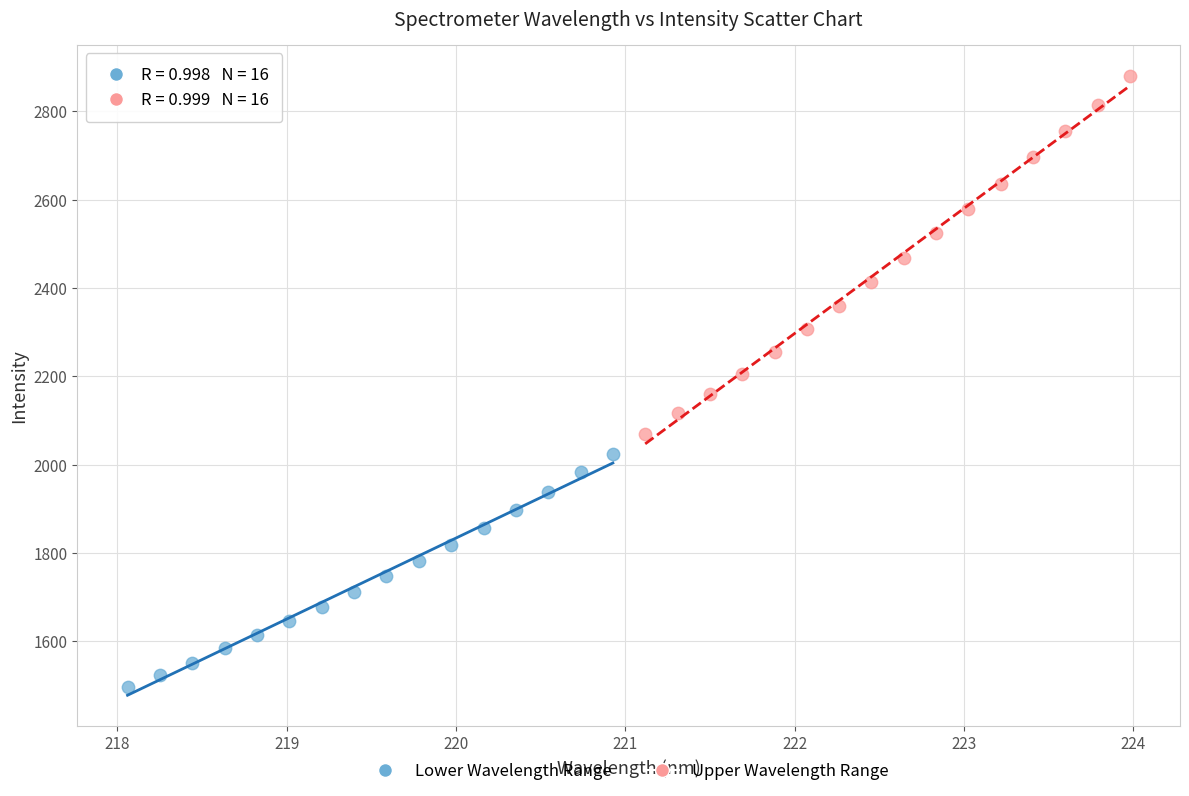

What are all the series names shown in the legend?

Lower Wavelength Range, Upper Wavelength Range